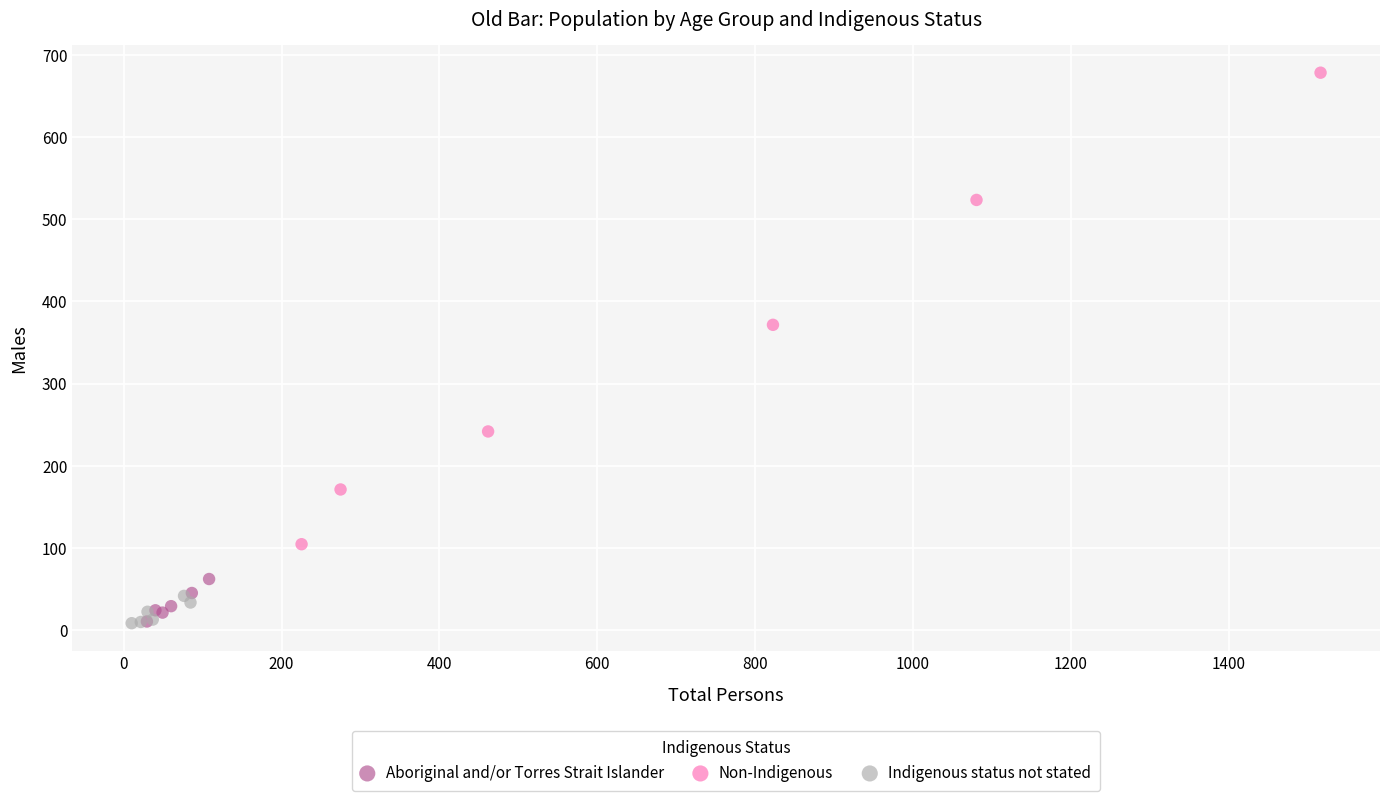

Which series contains the highest Y value?

Non-Indigenous